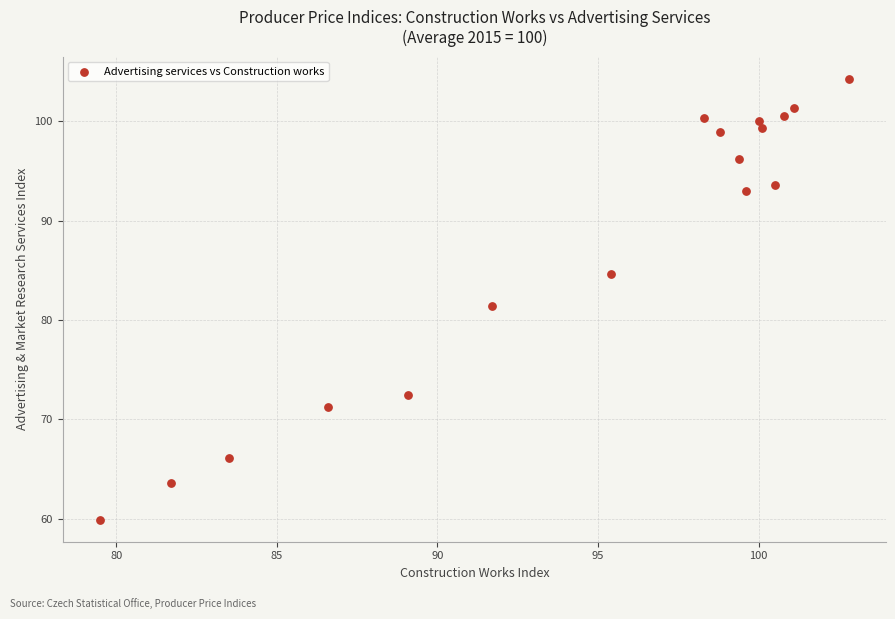

What Y value in the scatter plot is closest to 82?

81.4